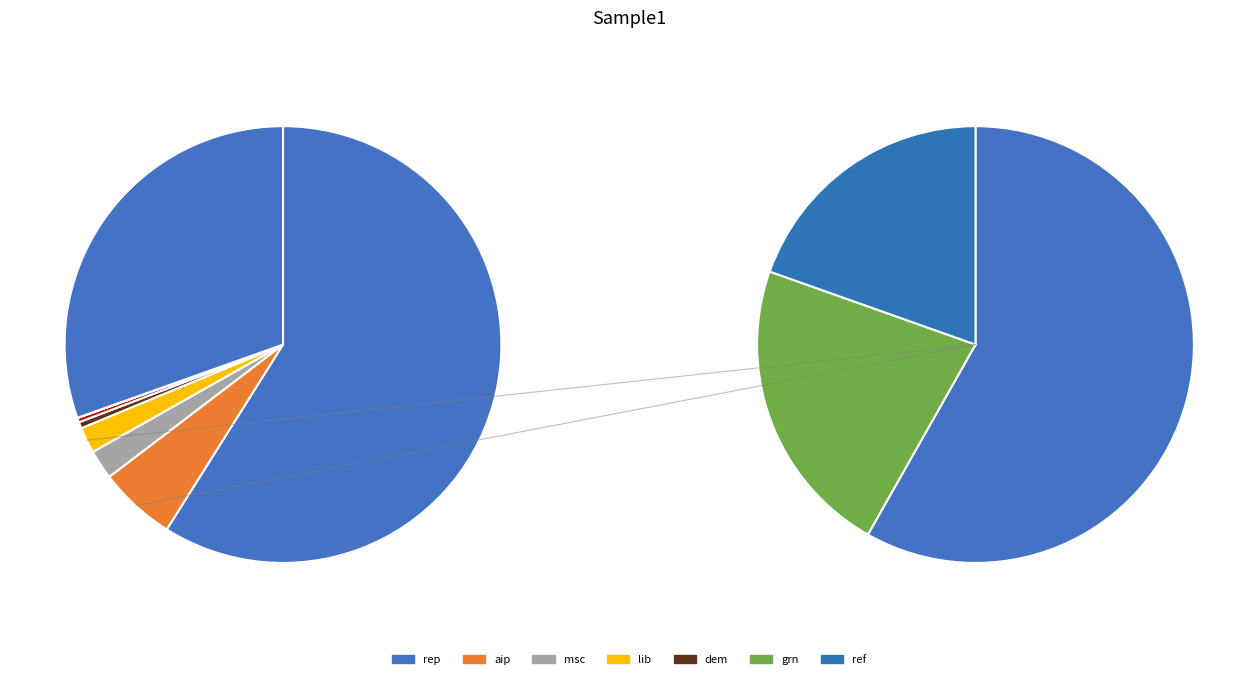

To the nearest percent, what is the combined percentage of aip and rep?

68%